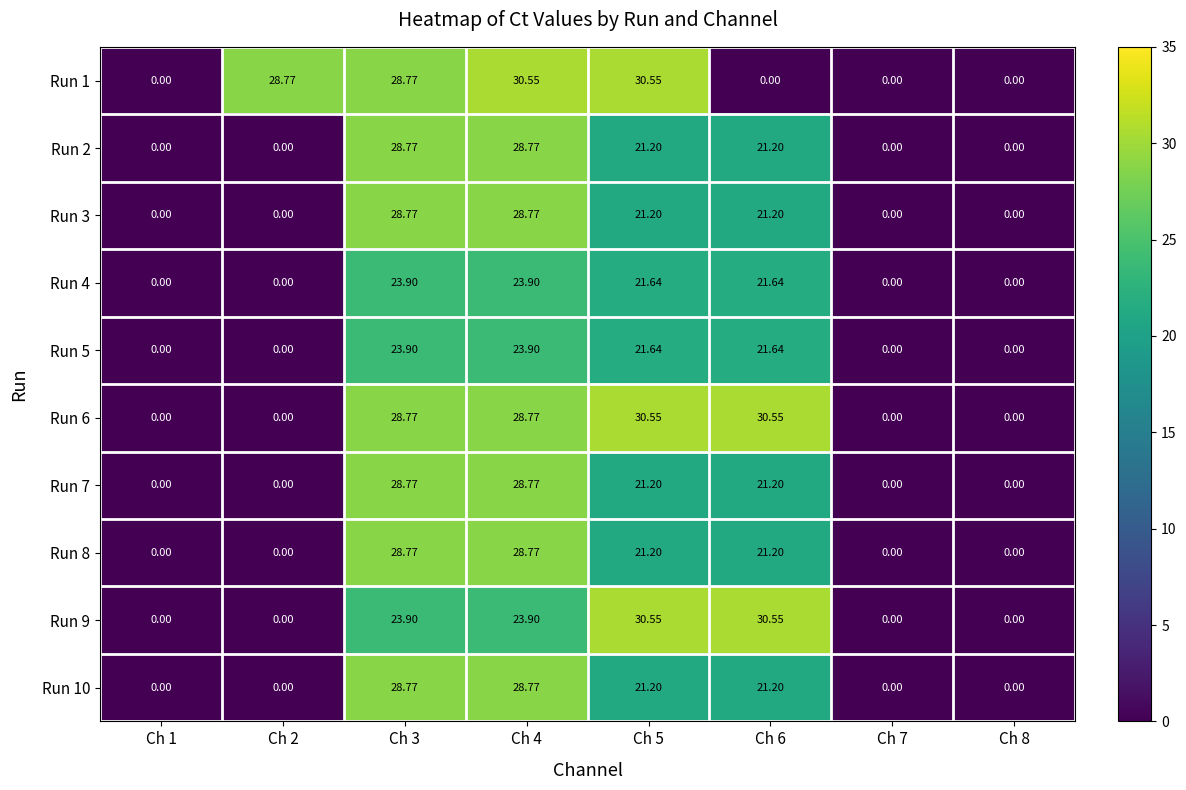

Is the value of Run 5 at Ch 1 greater than the value of Run 8 at Ch 6?

No